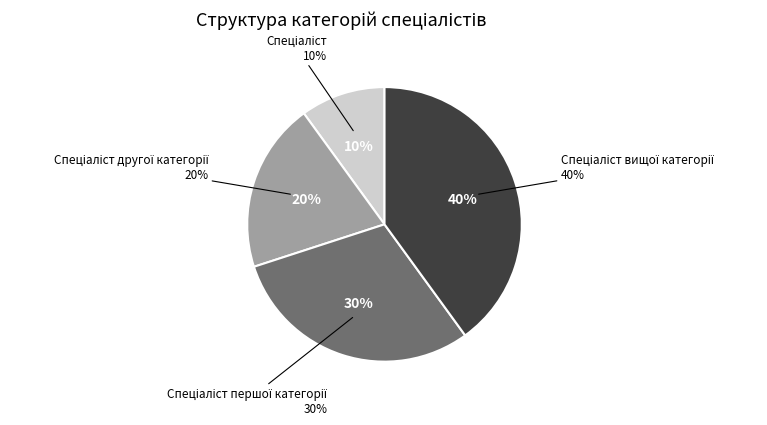

To the nearest percent, what percentage of the pie is Спеціаліст вищої категорії?

40%